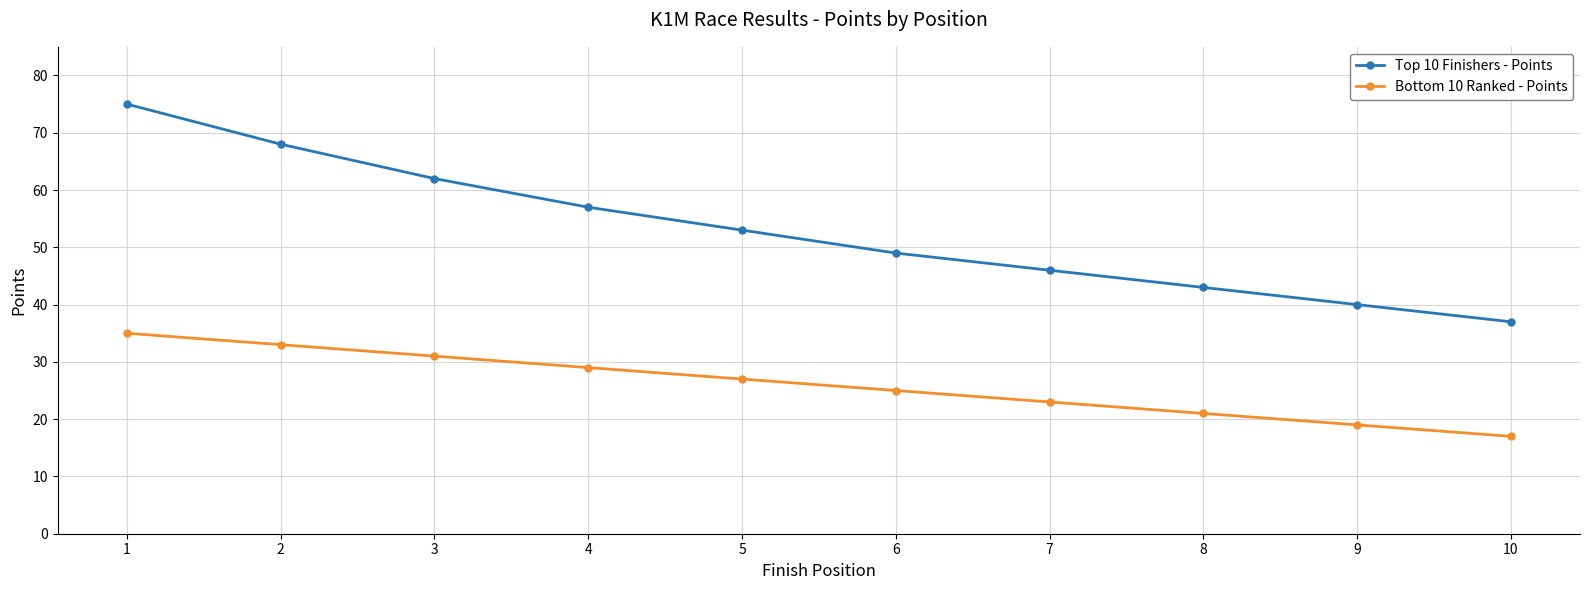

What is the difference between the second highest and second lowest values in the Bottom 10 Ranked - Points series?

14